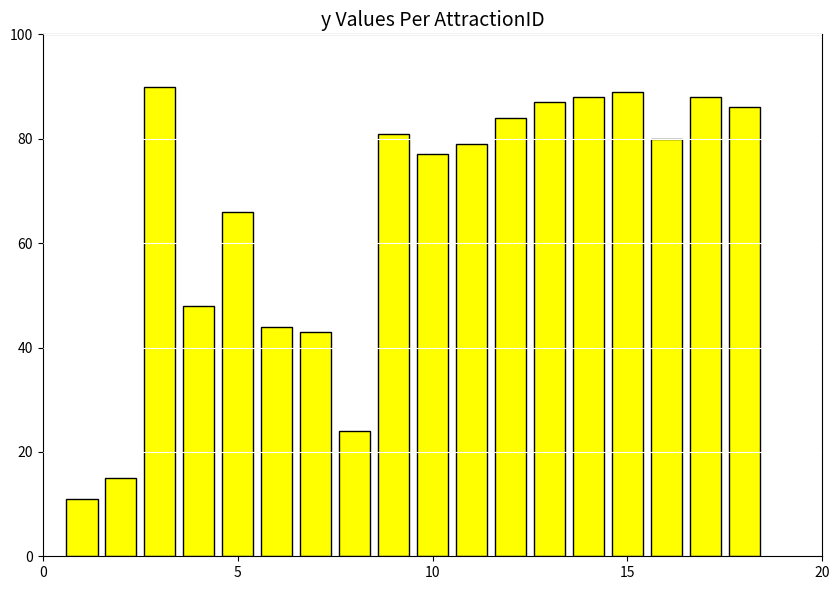

Reading left to right, transcribe all the data shown in this chart.

11	15	90	48	66	44	43	24	81	77	79	84	87	88	89	80	88	86